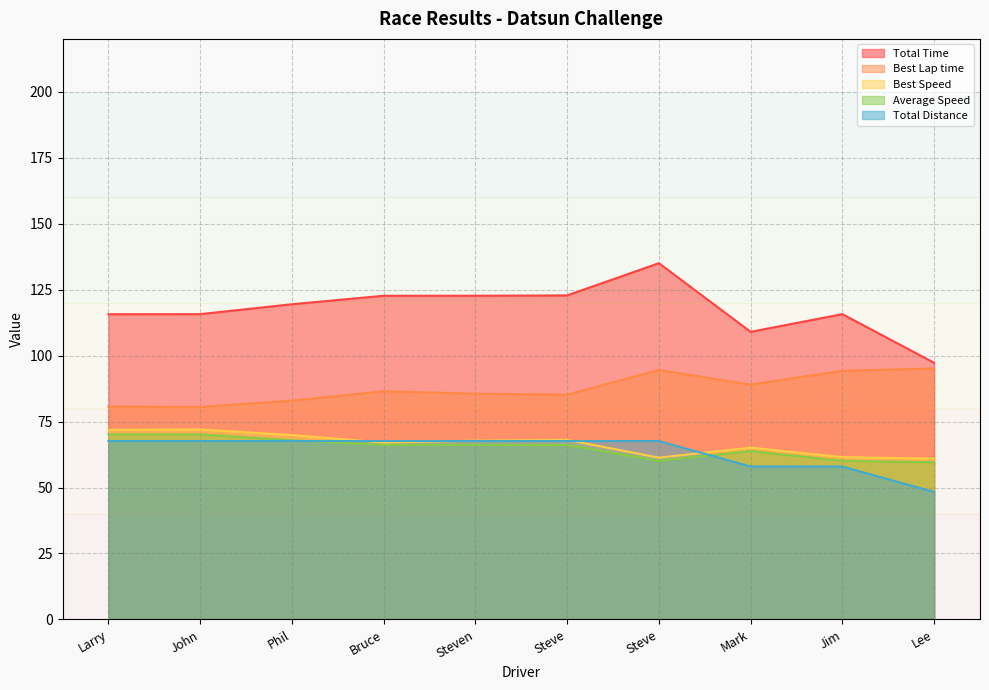

True or false: Total Distance and Total Time cross at least once.

False